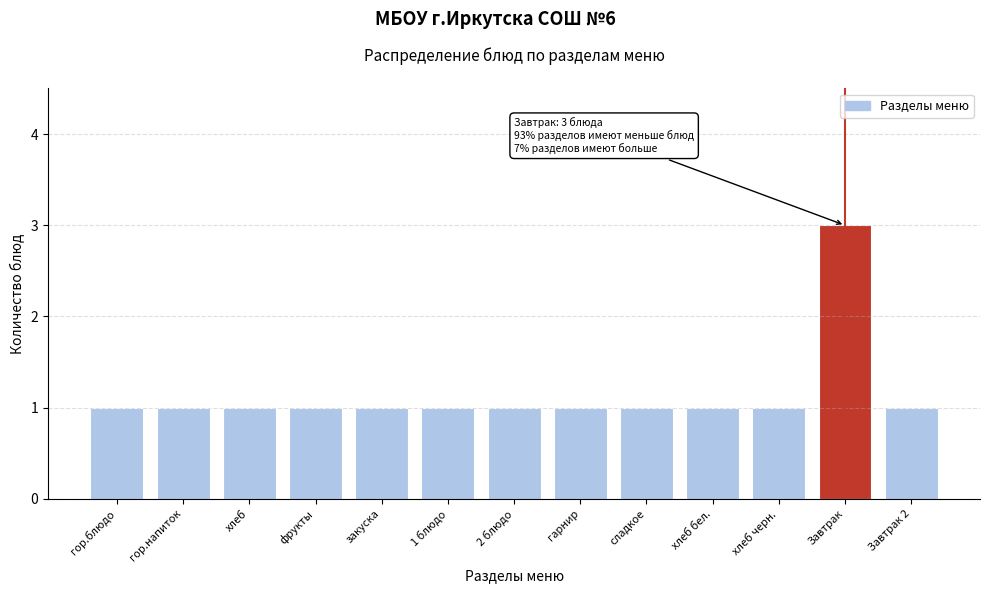

Reading left to right, extract all data points from this chart.

гор.блюдо=1	гор.напиток=1	хлеб=1	фрукты=1	закуска=1	1 блюдо=1	2 блюдо=1	гарнир=1	сладкое=1	хлеб бел.=1	хлеб черн.=1	Завтрак=3	Завтрак 2=1